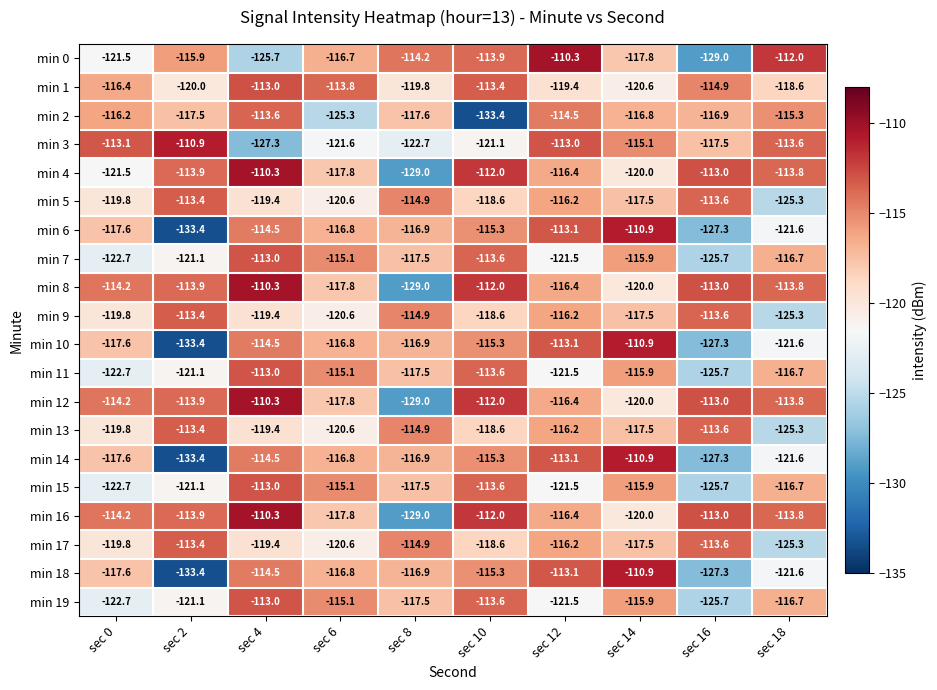

What is the maximum value shown in the chart?

-110.3